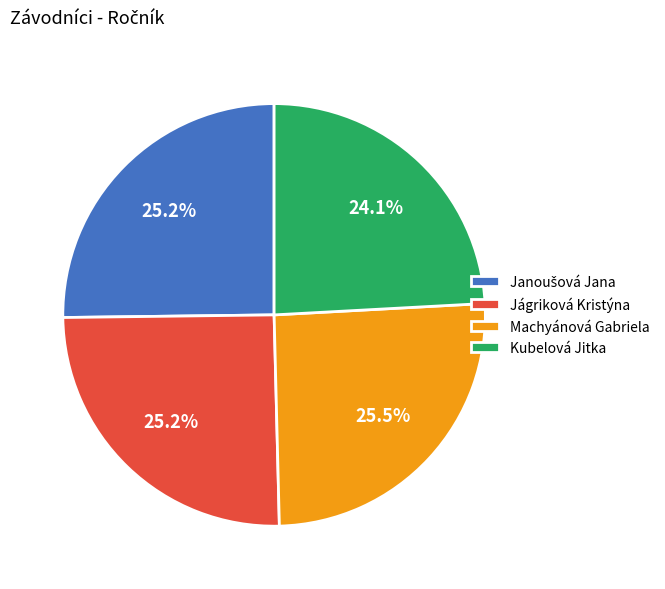

What is the smallest slice in the pie chart?

Kubelová Jitka